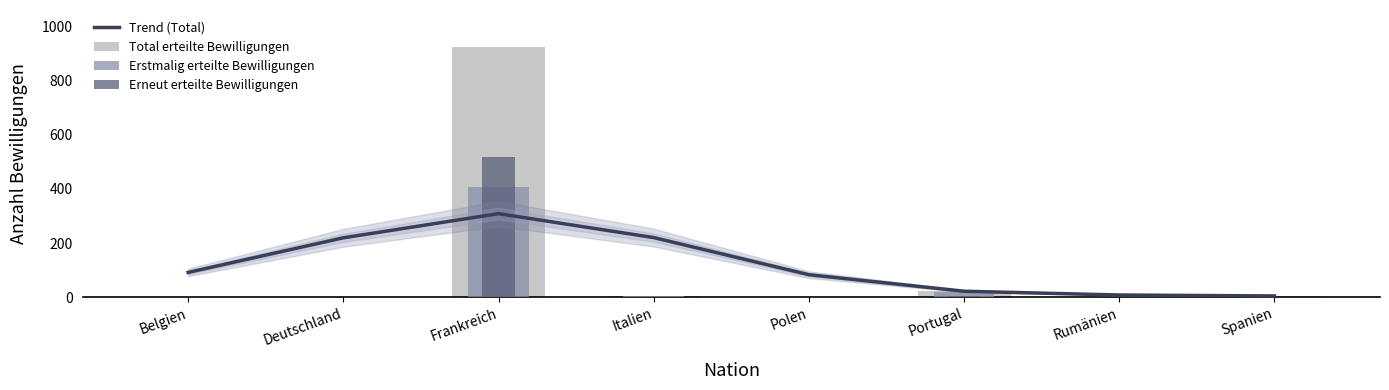

What is the sum of the Trend (Total) values at Frankreich and Deutschland?

527.5